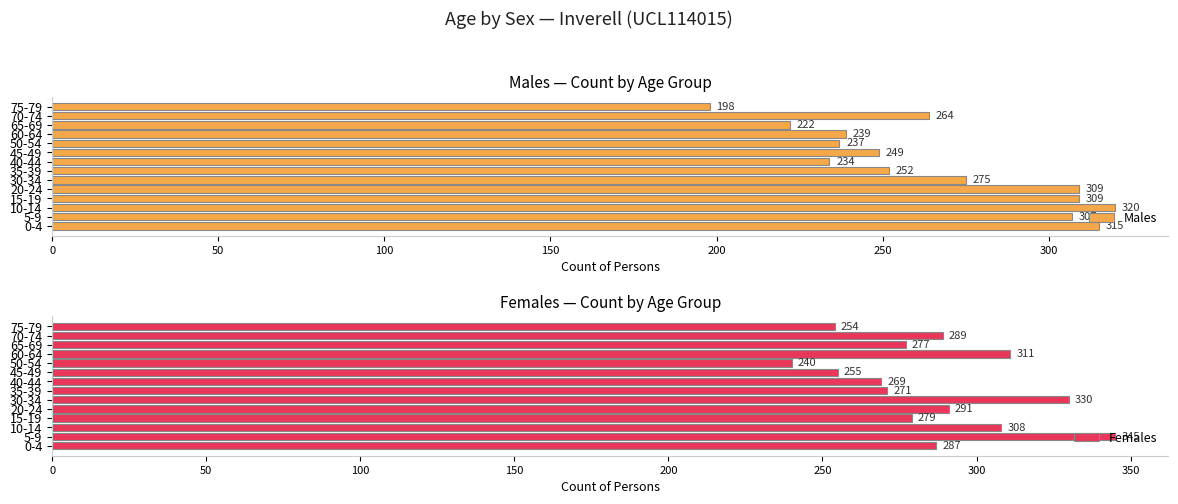

What is the smallest value displayed?

198